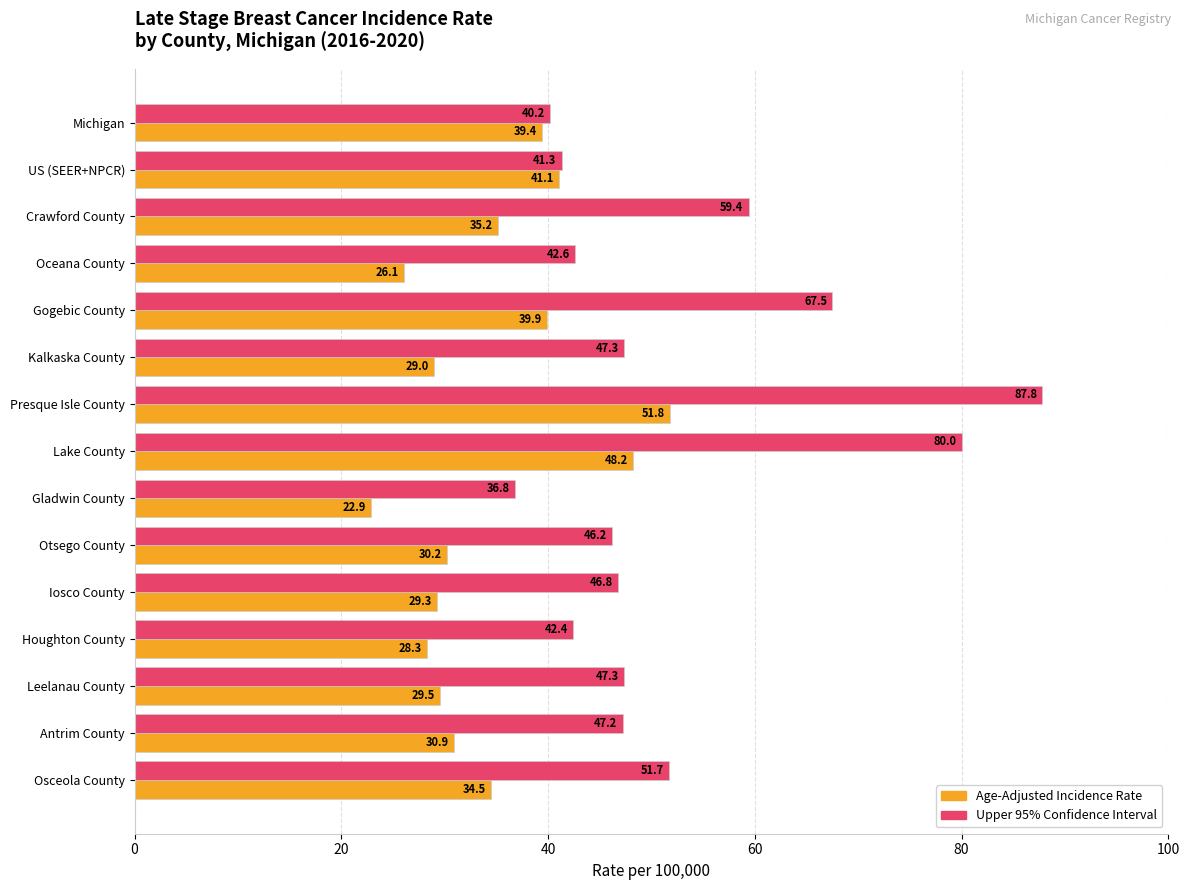

What is the minimum value shown in the chart?

22.9